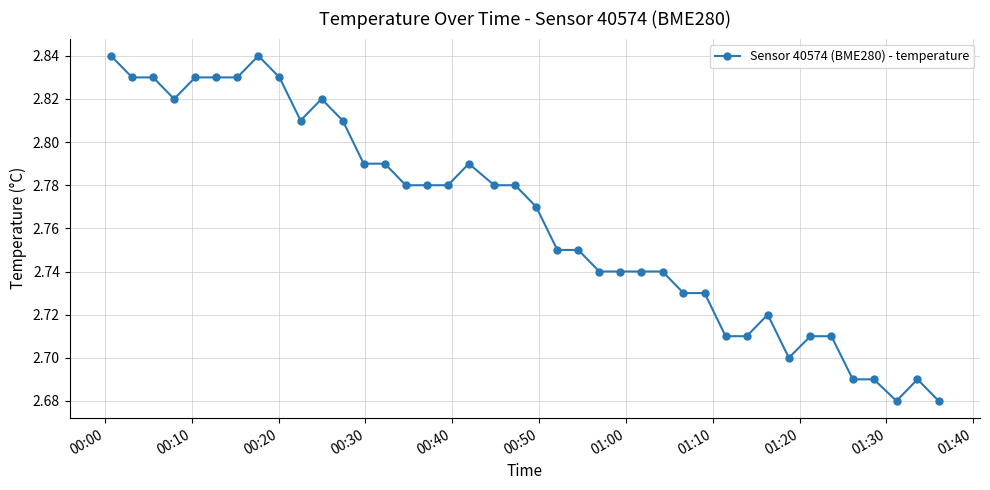

Count the number of categories in the chart.

40